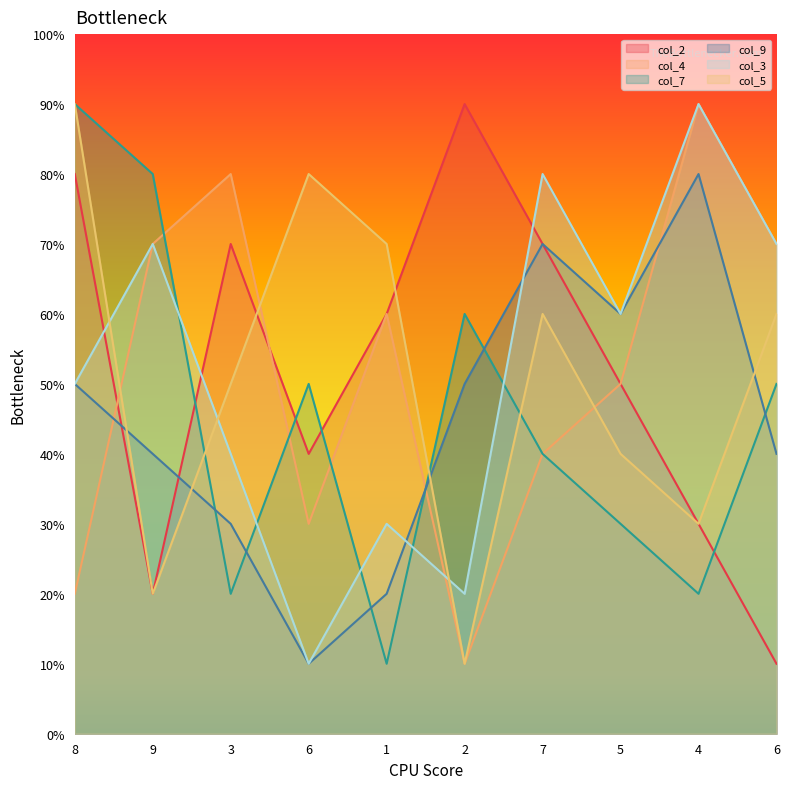

How many data points in col_2 are above 6?

4